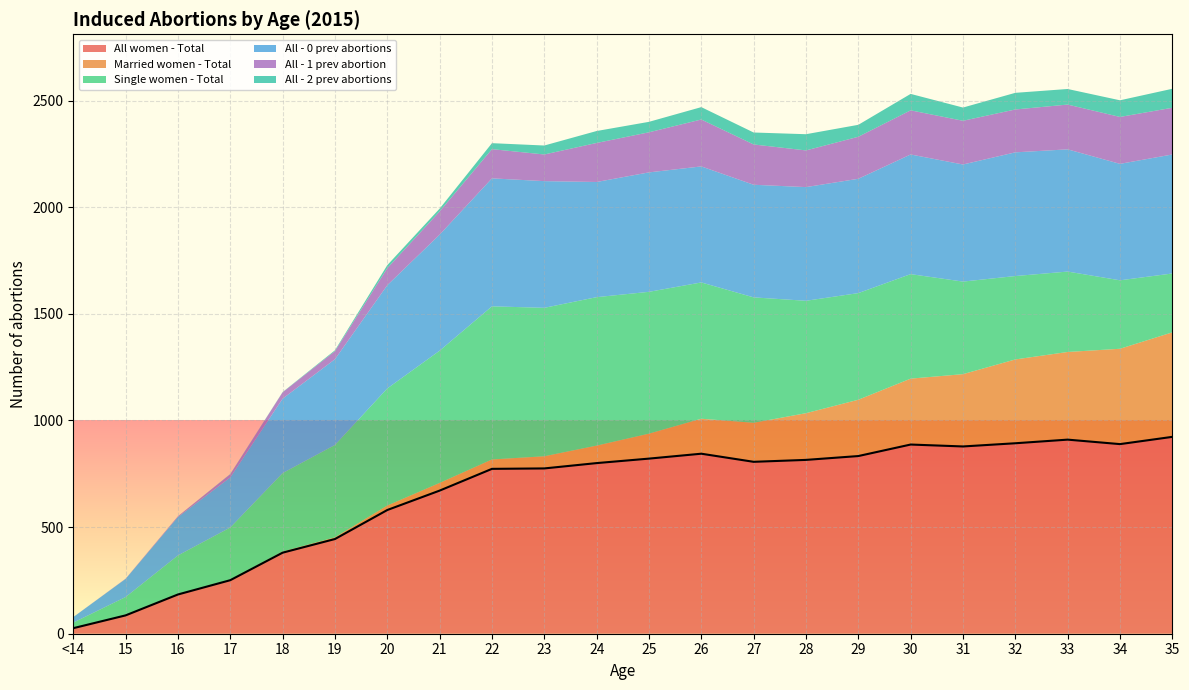

Reading left to right, what are all the values shown in this chart?

All women - Total: <14=26	15=86	16=184	17=251	18=380	19=444	20=580	21=671	22=773	23=775	24=800	25=821	26=844	27=806	28=815	29=833	30=887	31=878	32=893	33=910	34=889	35=923
Married women - Total: <14=0	15=0	16=1	17=2	18=5	19=8	20=21	21=36	22=44	23=57	24=82	25=117	26=164	27=183	28=219	29=264	30=309	31=339	32=393	33=411	34=447	35=490
Single women - Total: <14=26	15=86	16=182	17=245	18=368	19=433	20=549	21=620	22=718	23=696	24=696	25=665	26=639	27=588	28=527	29=500	30=490	31=434	32=391	33=377	34=321	35=276
All - 0 prev abortions: <14=26	15=85	16=180	17=235	18=349	19=402	20=484	21=544	22=600	23=594	24=540	25=560	26=544	27=528	28=533	29=536	30=561	31=549	32=580	33=573	34=546	35=558
All - 1 prev abortion: <14=0	15=1	16=4	17=15	18=30	19=38	20=80	21=109	22=137	23=125	24=183	25=188	26=220	27=189	28=172	29=197	30=207	31=205	32=201	33=210	34=220	35=219
All - 2 prev abortions: <14=0	15=0	16=0	17=1	18=1	19=4	20=14	21=13	22=28	23=42	24=56	25=49	26=58	27=56	28=76	29=56	30=77	31=62	32=78	33=73	34=78	35=89